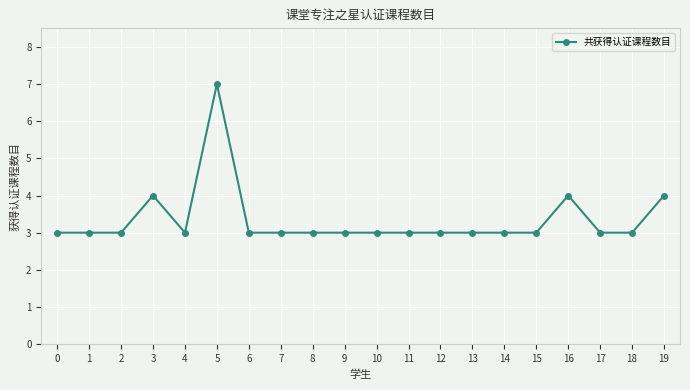

True or false: the data has more than 1 interior local peaks.

True